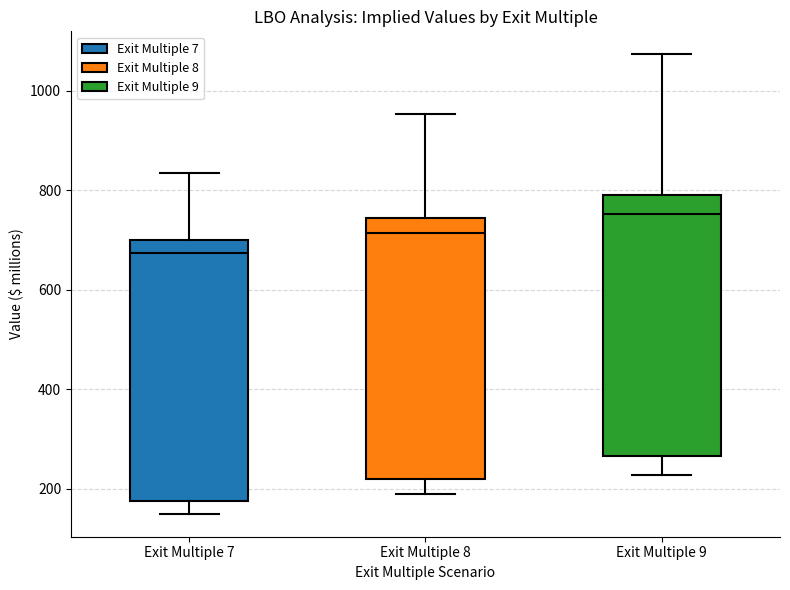

Reading left to right, transcribe this box plot: for each box, give where its median line is, the range the box spans, and where its two whiskers end, as read against the y-axis. The values are not printed on the chart, so give them approximately, as read against the axis.

Exit Multiple 7: median 680, box 180 to 700, whiskers 140 to 840
Exit Multiple 8: median 720, box 220 to 740, whiskers 180 to 960
Exit Multiple 9: median 760, box 260 to 800, whiskers 220 to 1080